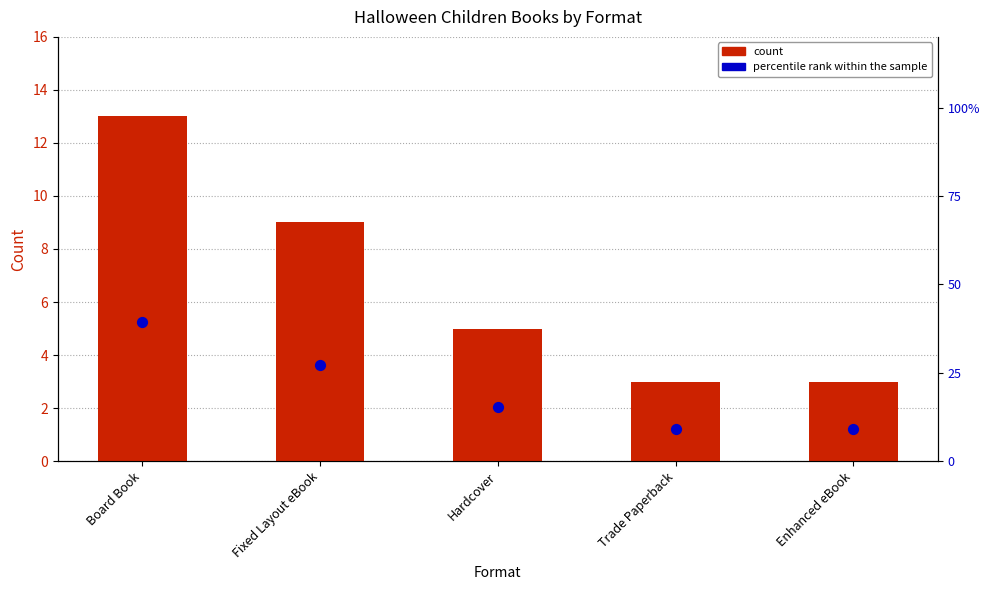

What is the total value across all series at Fixed Layout eBook?

36.3